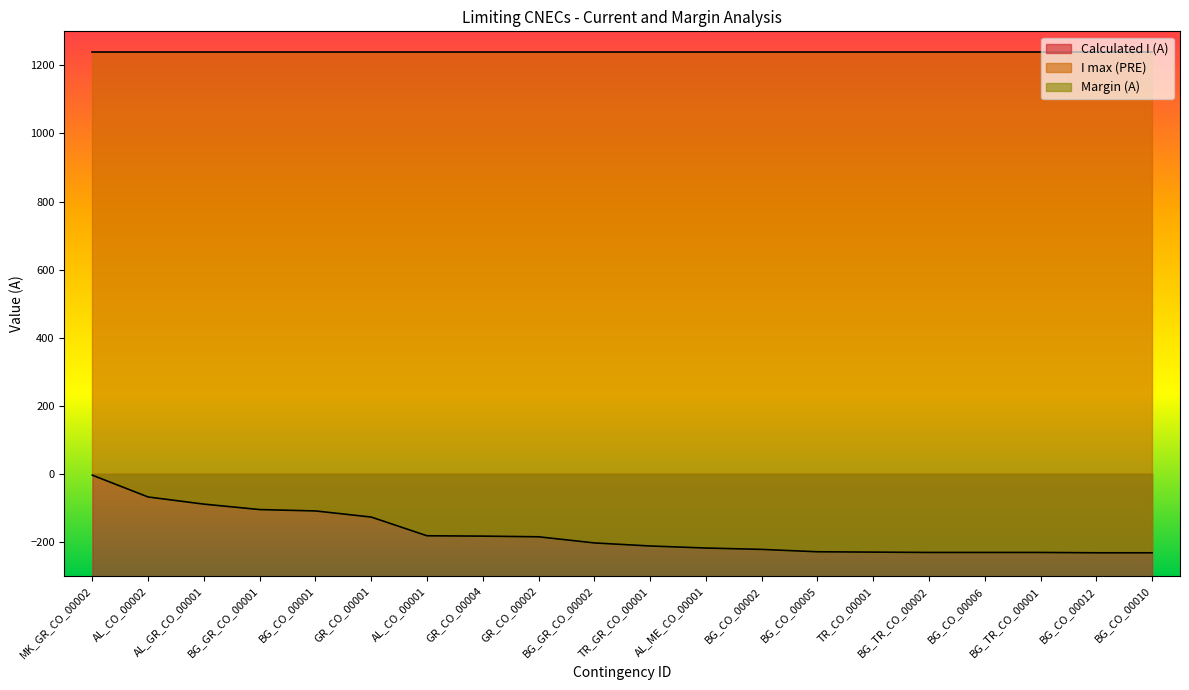

What is the value of the Margin (A) point at the 9th from the left?

-185